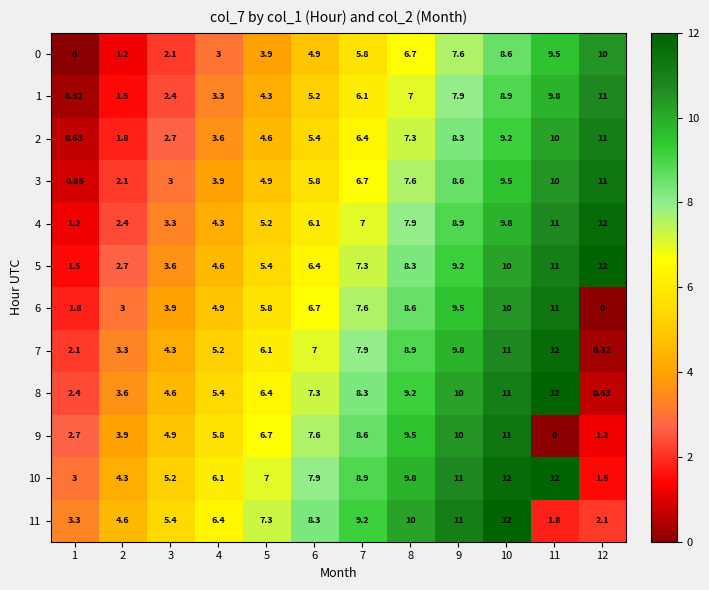

Count the number of data series in this chart.

12